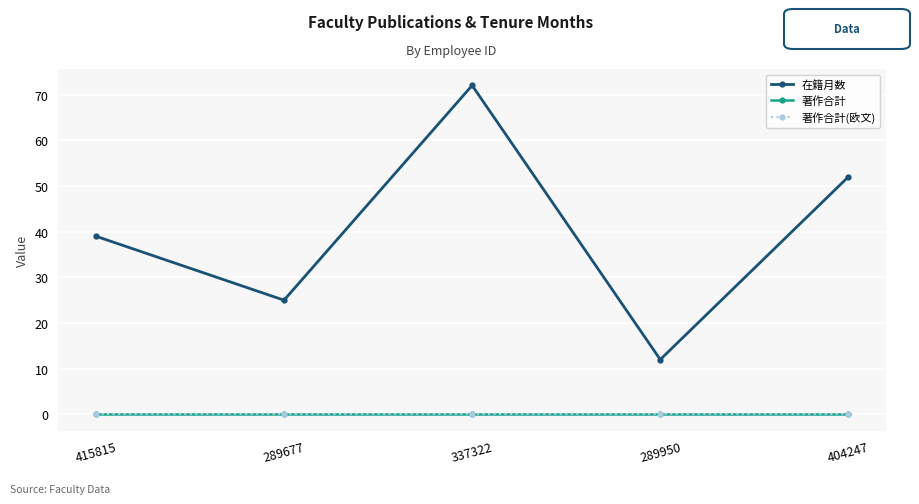

What is the value of the 在籍月数 point at the 5th from the left?

52